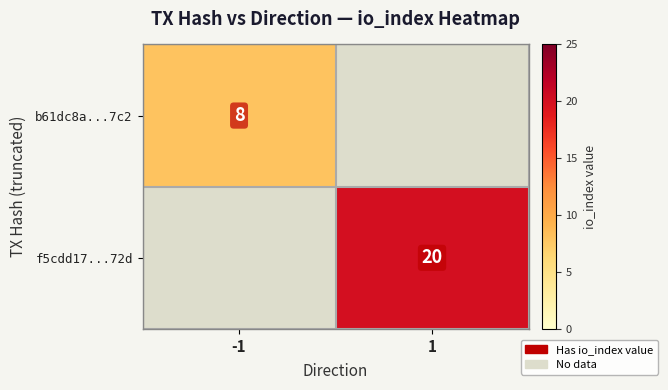

True or false: f5cdd17...72d has a value of 20 at 1.

True